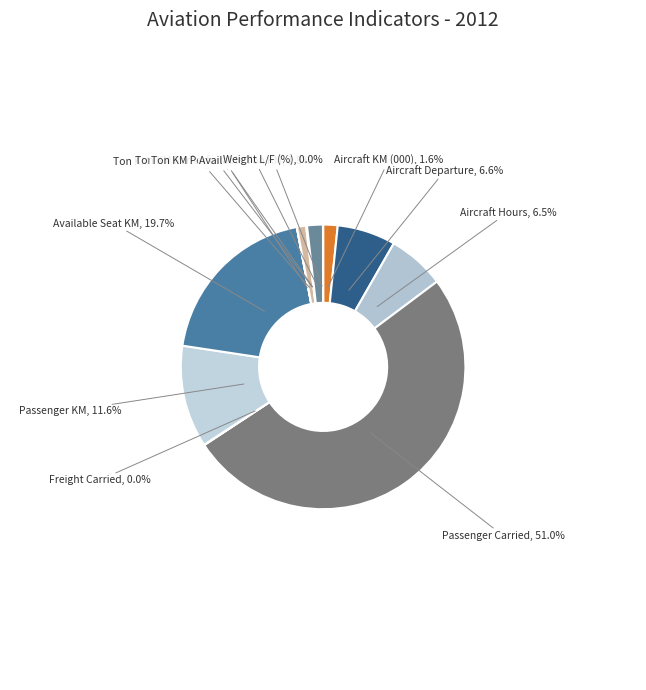

True or false: Passenger Carried accounts for 51% of the total.

True